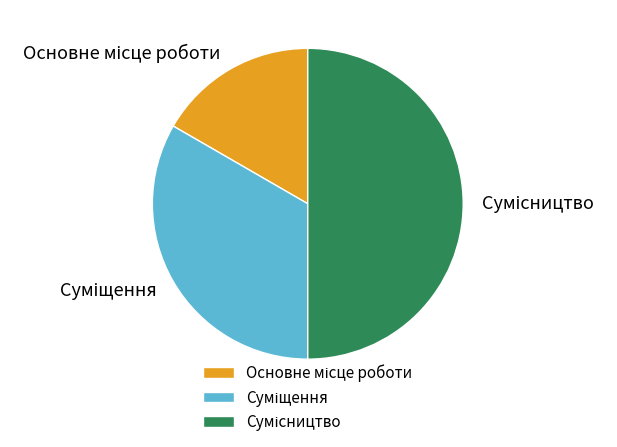

To the nearest percent, what percentage of the pie is Основне місце роботи?

17%